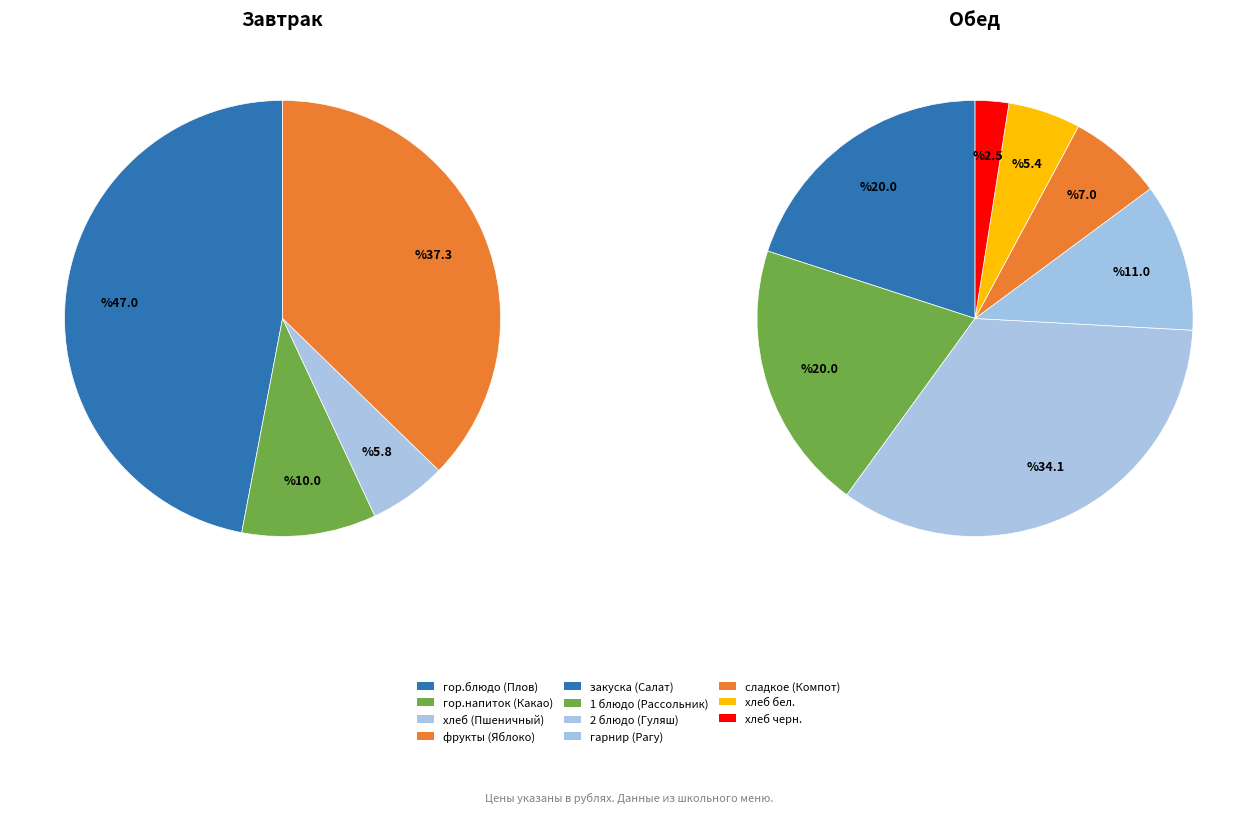

Does 2 блюдо (Гуляш) represent more than half of the total?

No